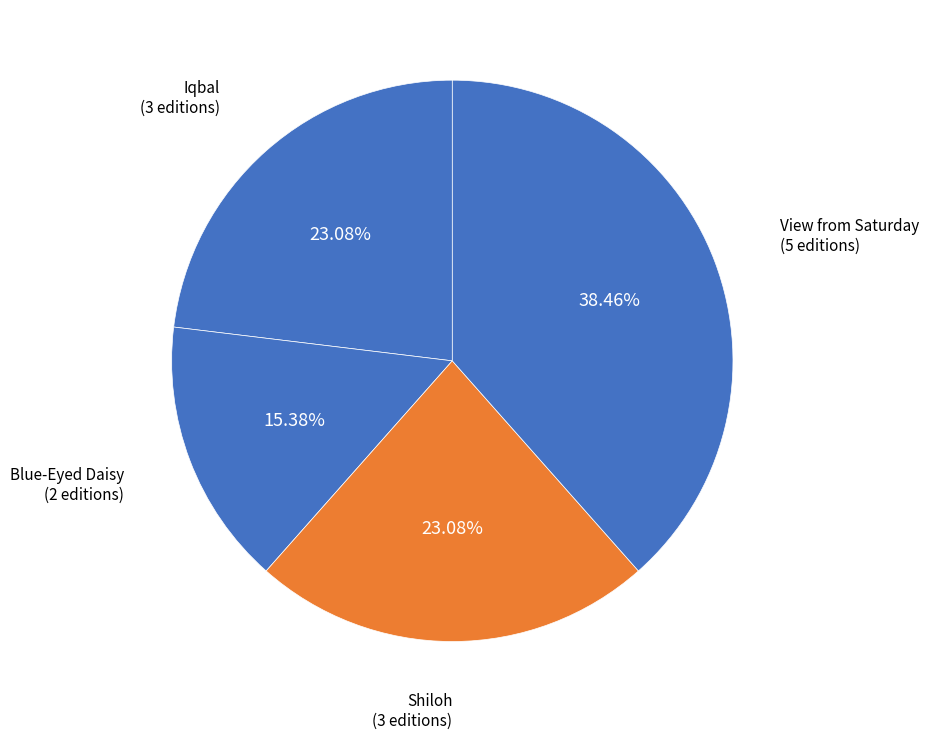

How many slices are in this pie chart?

4